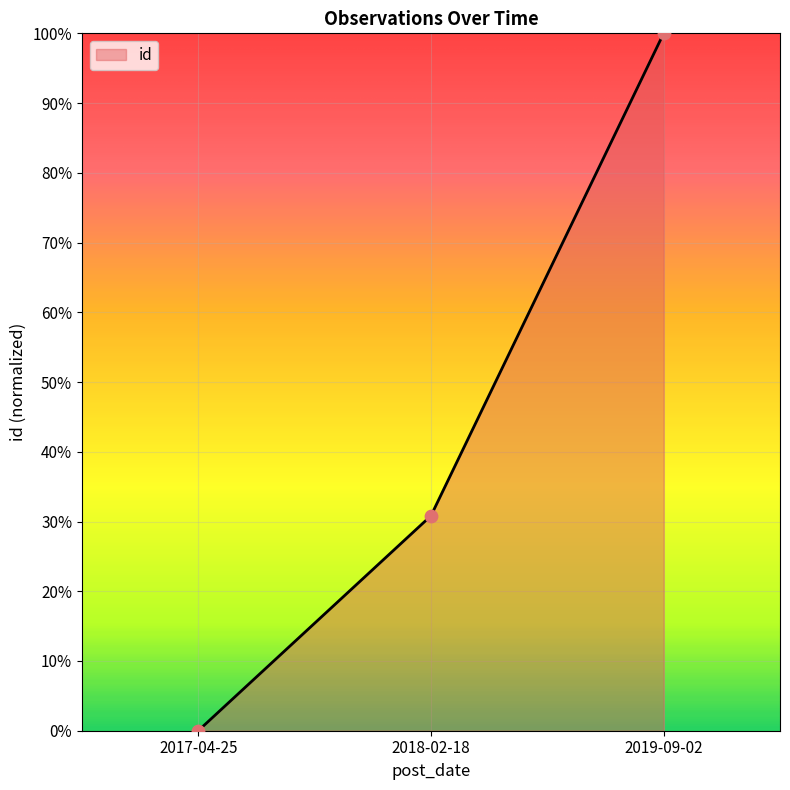

Which has a higher value, 2017-04-25 or 2018-02-18?

2018-02-18